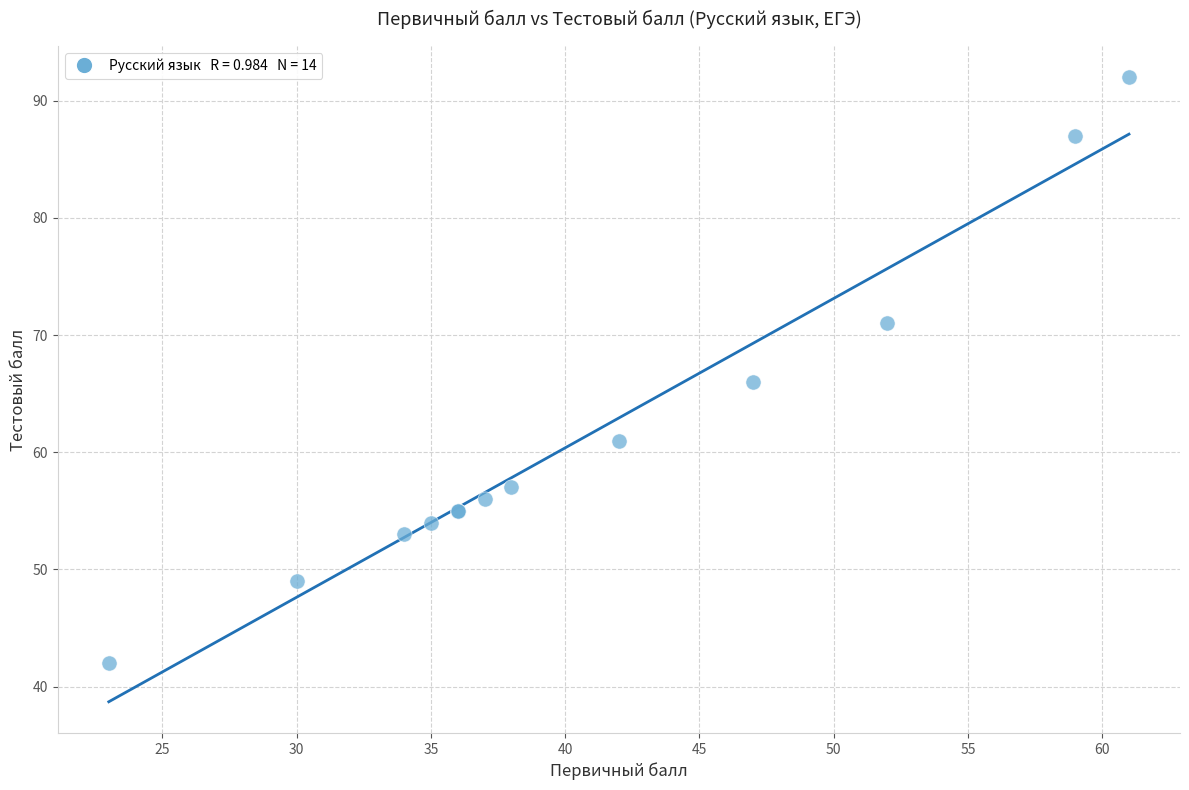

What Y value in the scatter plot is closest to 67?

66